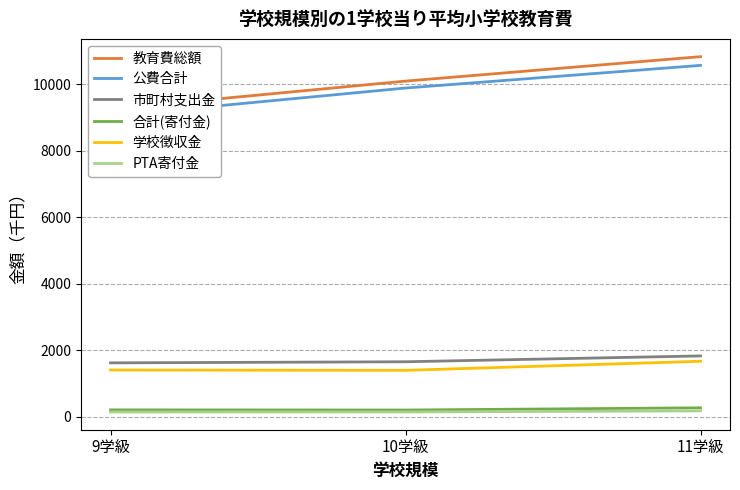

At which label is 公費合計 closest to 9808?

10学級